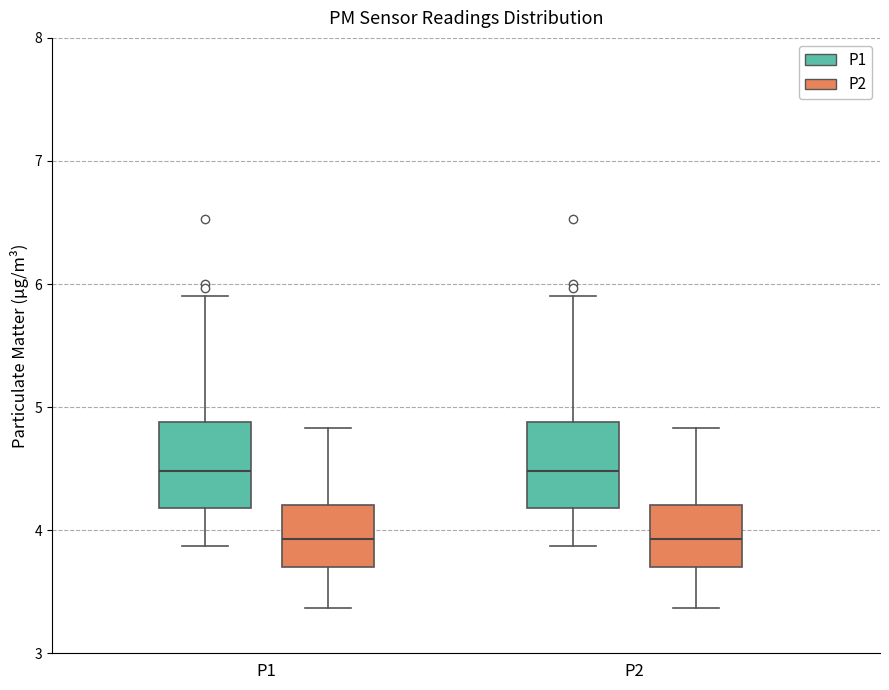

Reading left to right, transcribe this box plot: for each box, give where its median line is, the range the box spans, and where its two whiskers end, as read against the y-axis. The values are not printed on the chart, so give them approximately, as read against the axis.

P1 (P1): median 4.5, box 4.2 to 4.9, whiskers 3.9 to 5.9
P1 (P2): median 3.9, box 3.7 to 4.2, whiskers 3.4 to 4.8
P2 (P1): median 4.5, box 4.2 to 4.9, whiskers 3.9 to 5.9
P2 (P2): median 3.9, box 3.7 to 4.2, whiskers 3.4 to 4.8